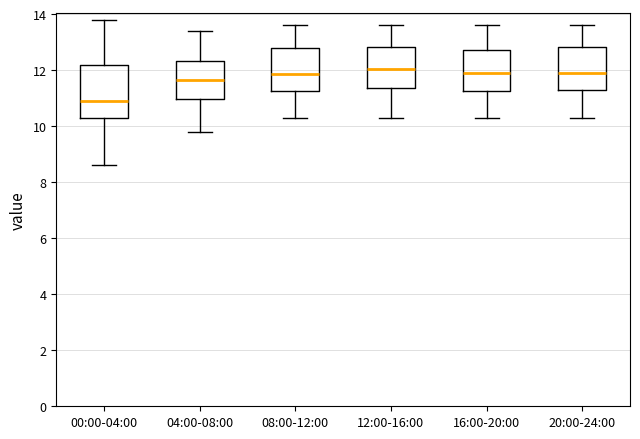

Reading left to right, read every box against the y-axis: the position of its median line, the range the box covers, and the ends of its whiskers. The values are not printed on the chart, so give them approximately, as read against the axis.

00:00-04:00: median 11.0, box 10.4 to 12.2, whiskers 8.6 to 13.8
04:00-08:00: median 11.6, box 11.0 to 12.4, whiskers 9.8 to 13.4
08:00-12:00: median 11.8, box 11.2 to 12.8, whiskers 10.4 to 13.6
12:00-16:00: median 12.0, box 11.4 to 12.8, whiskers 10.4 to 13.6
16:00-20:00: median 12.0, box 11.2 to 12.8, whiskers 10.4 to 13.6
20:00-24:00: median 12.0, box 11.4 to 12.8, whiskers 10.4 to 13.6